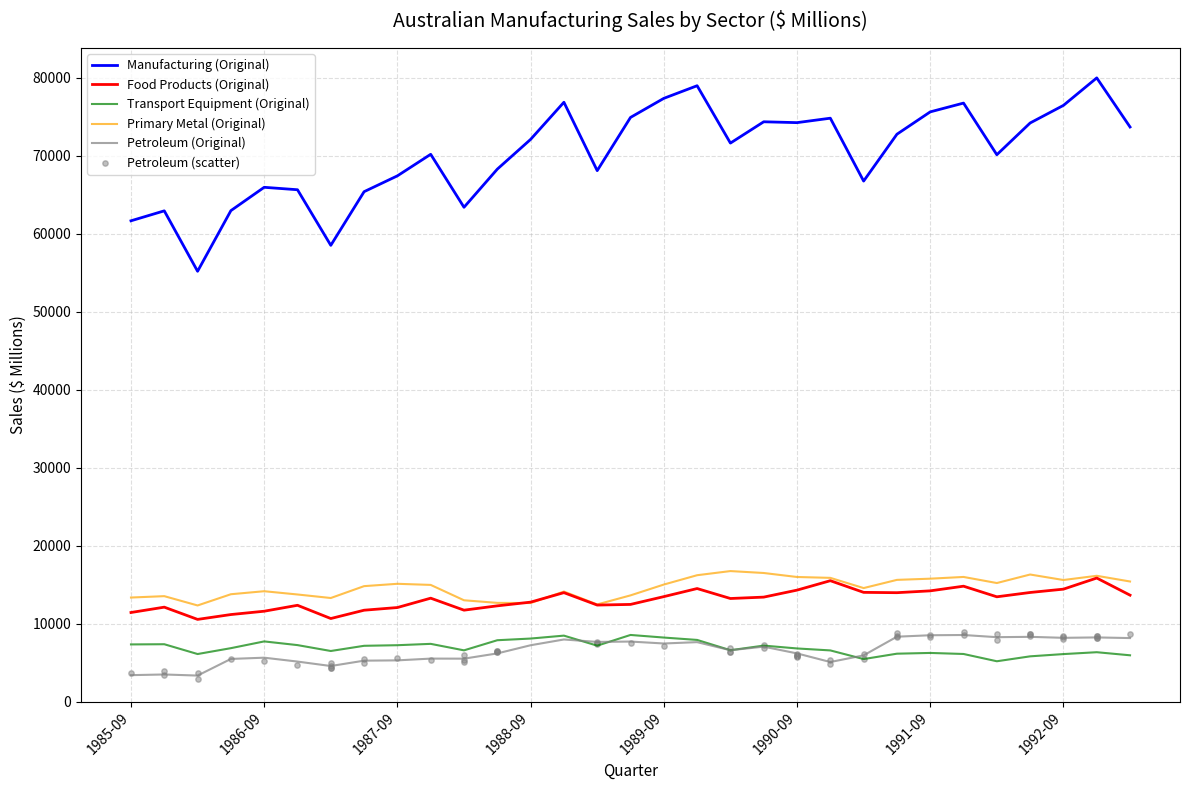

True or false: Transport Equipment (Original) and Food Products (Original) intersect in this chart.

False